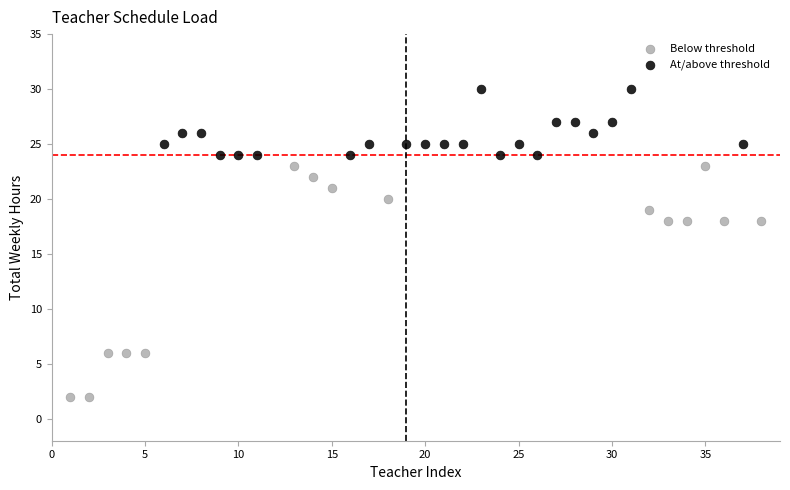

Which series reaches the maximum Y coordinate?

At/above threshold